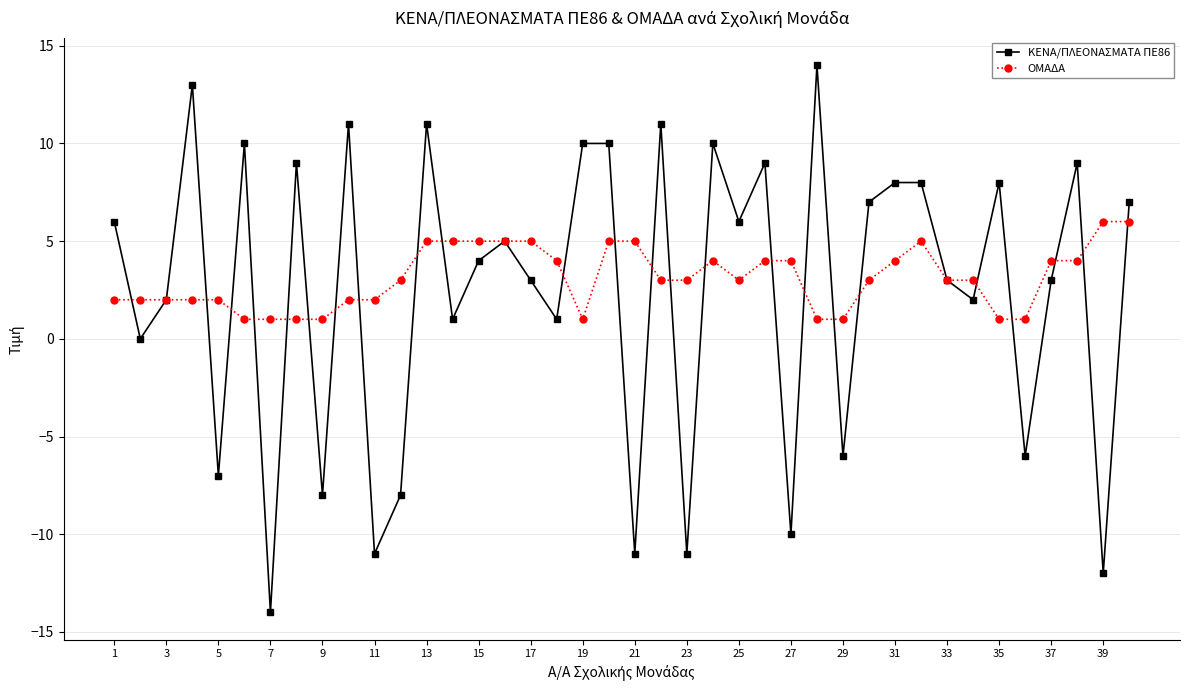

What are all the series names shown in the legend?

ΚΕΝΑ/ΠΛΕΟΝΑΣΜΑΤΑ ΠΕ86, ΟΜΑΔΑ